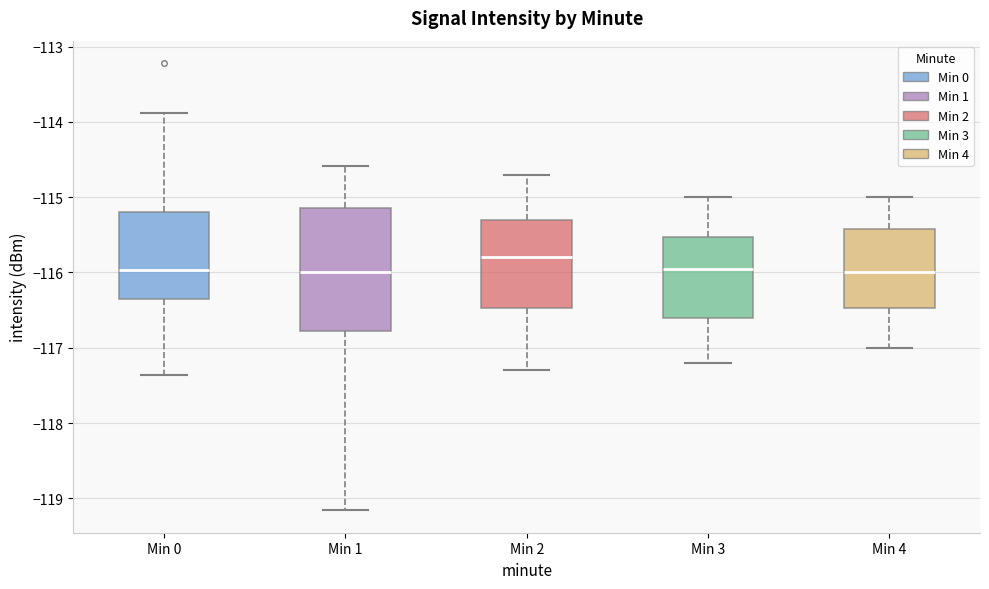

Where does the lower whisker of the box for Min 1 end on the y-axis? The values are not printed on the chart, so give them approximately, as read against the axis.

-119.2